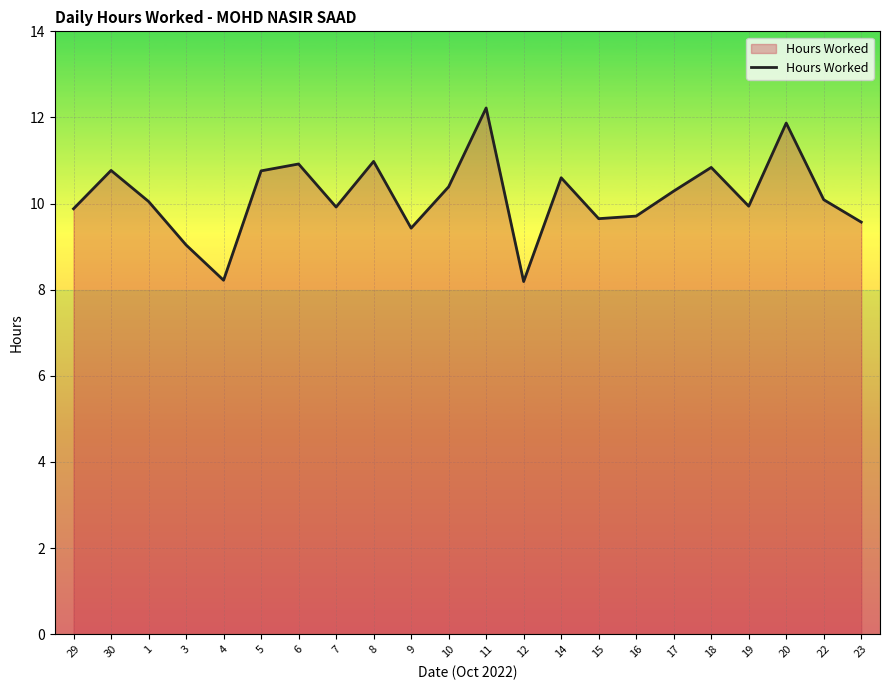

Approximately how many times larger is the value at 29 compared to 7?

1.0